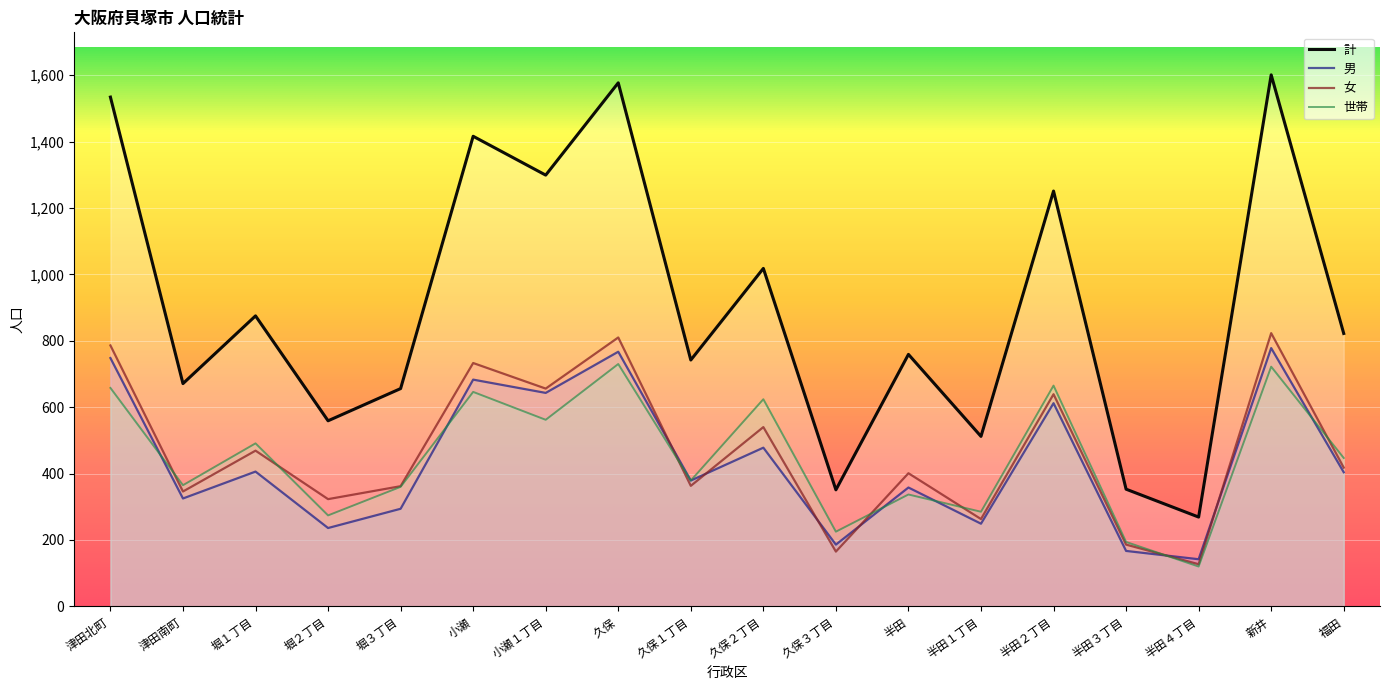

Which category has the lowest value across all series?

半田４丁目